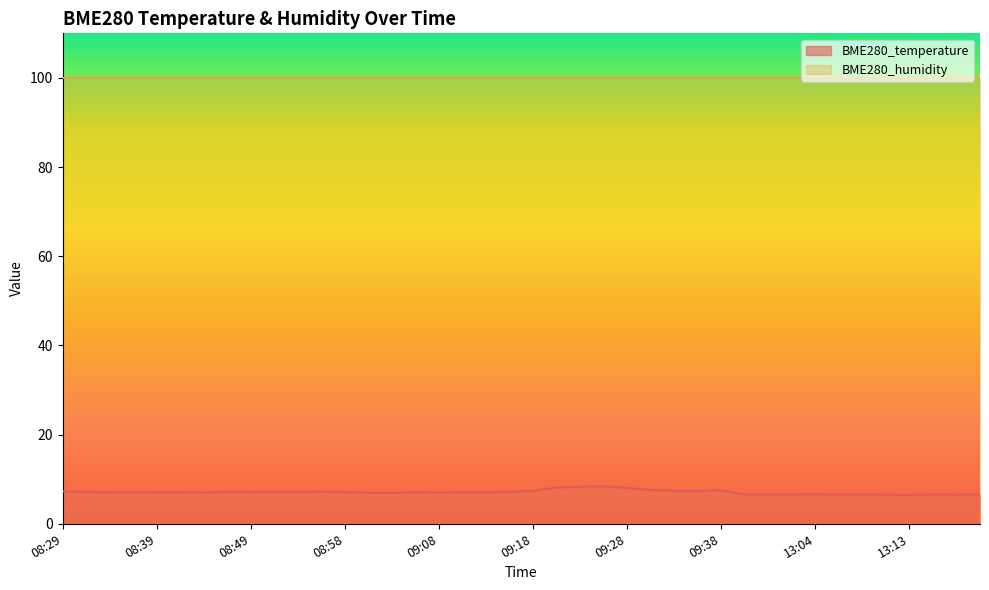

Reading left to right, extract all data points from this chart.

08:29=7.3	08:32=7.1	08:34=7.0	08:37=7.0	08:39=7.0	08:41=7.0	08:44=7.0	08:46=7.1	08:49=7.1	08:51=7.1	08:54=7.1	08:56=7.2	08:58=7.1	09:01=7.0	09:03=6.9	09:06=7.1	09:08=7.0	09:11=7.1	09:13=7.0	09:16=7.1	09:18=7.4	09:21=8.1	09:23=8.3	09:26=8.4	09:28=8.0	09:31=7.6	09:33=7.4	09:35=7.4	09:38=7.5	12:56=6.5	12:59=6.5	13:01=6.6	13:04=6.6	13:06=6.5	13:08=6.6	13:11=6.5	13:13=6.5	13:16=6.5	13:18=6.5	13:21=6.6